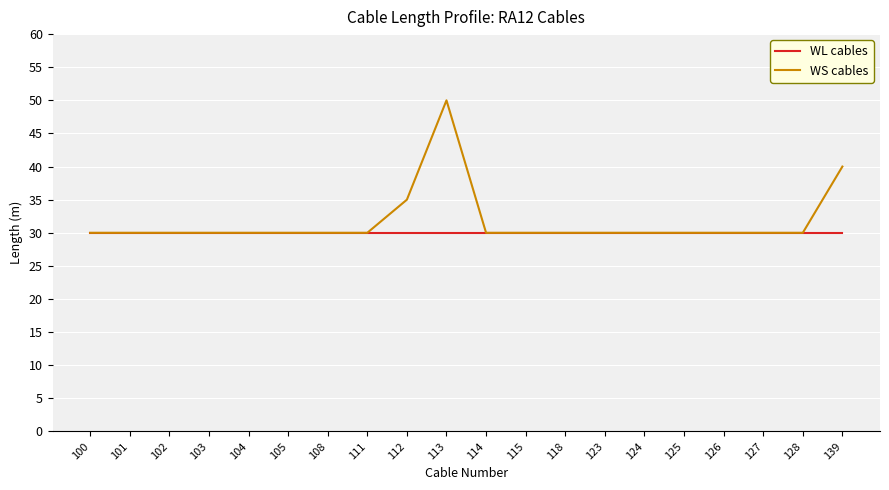

At which category is the sum across all series the highest?

113